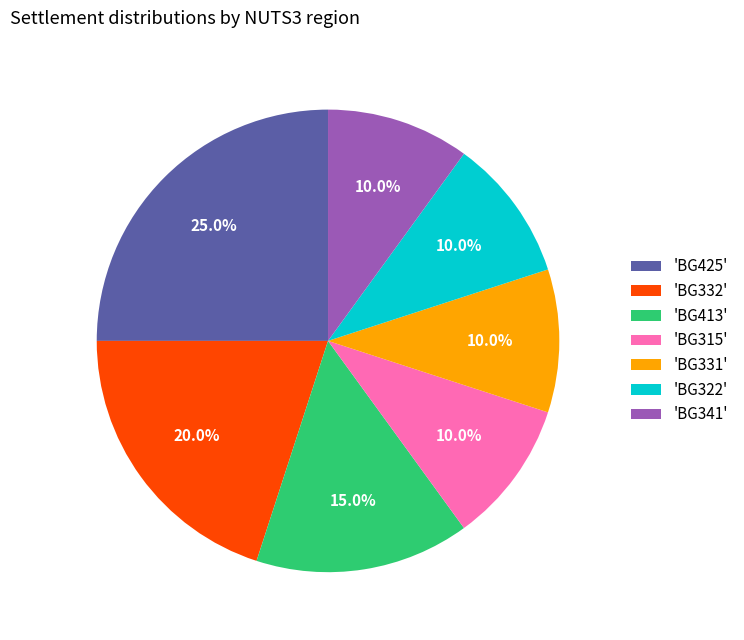

Approximately how many times larger is the value at 'BG322' compared to 'BG413'?

0.7